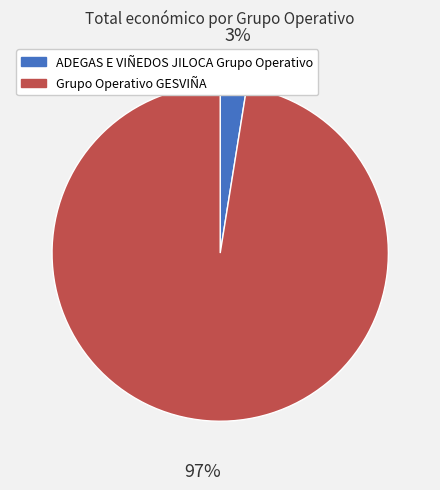

How many slices are in this pie chart?

2